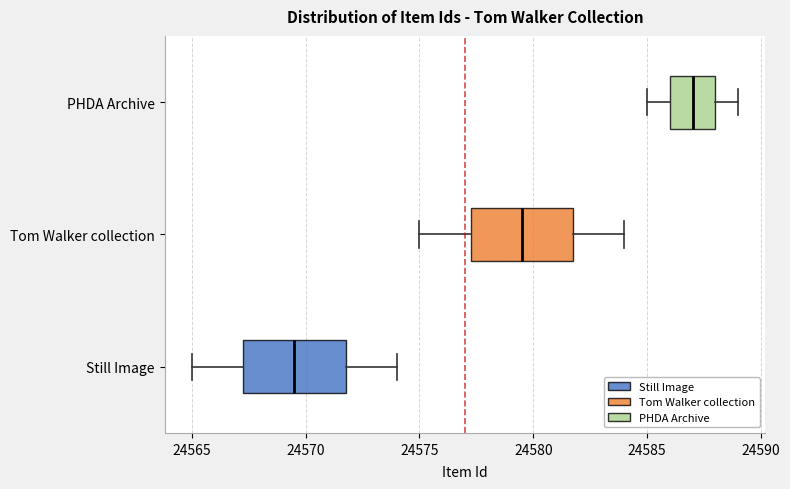

Which box has the furthest to the left median line?

Still Image